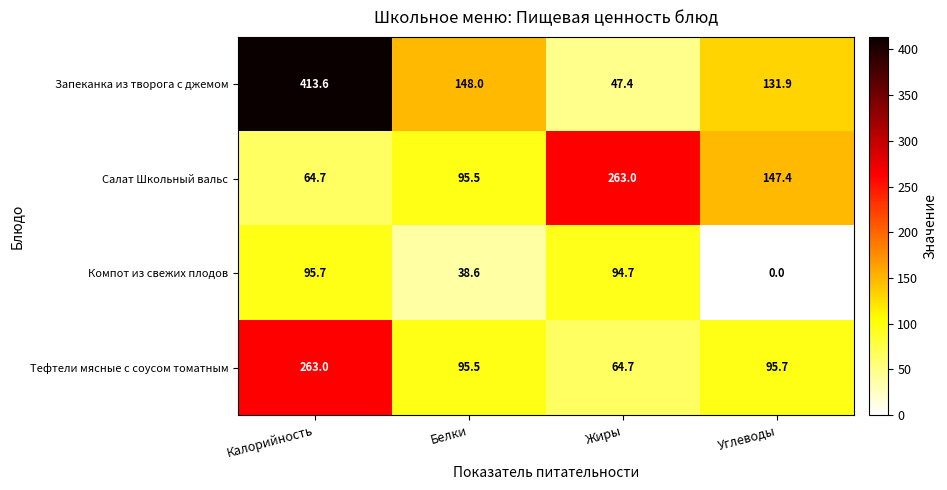

Which series has the widest spread of values?

Запеканка из творога с джемом